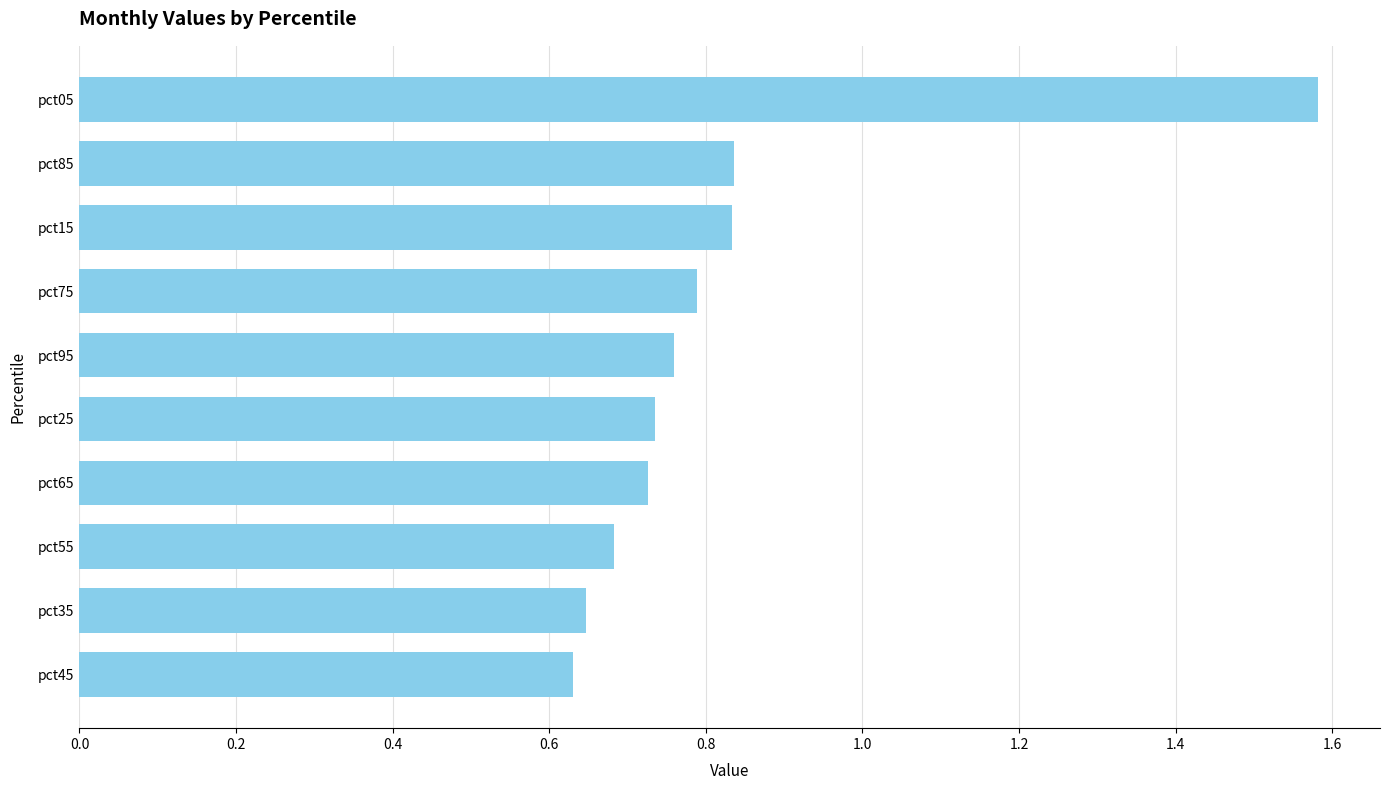

At which category does the chart reach its peak across all series?

pct05